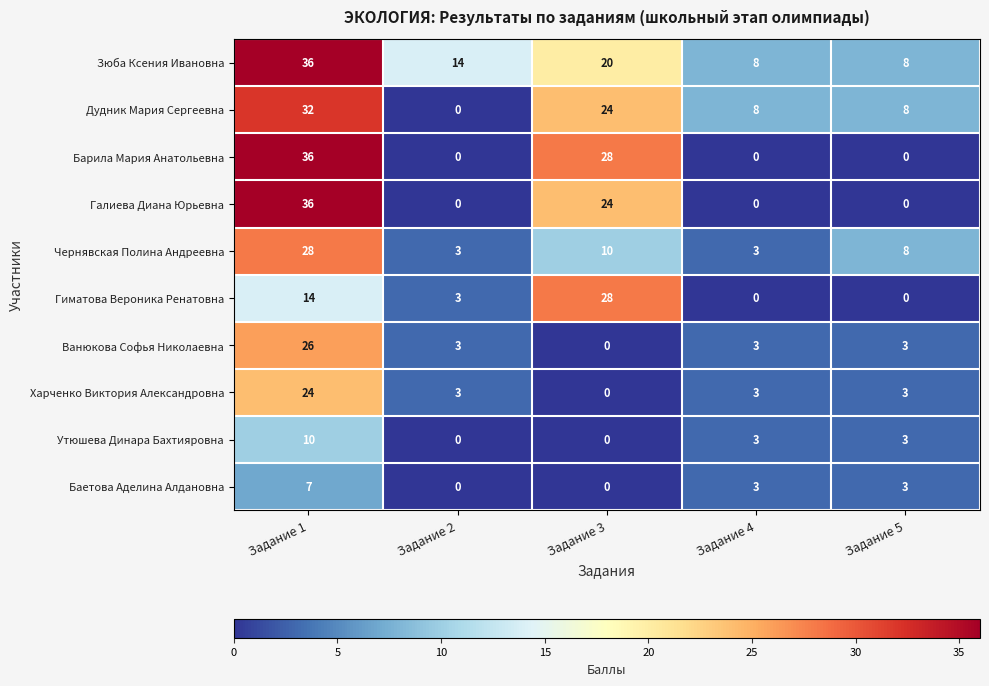

Which series changed the most between Задание 2 and Задание 3?

Барила Мария Анатольевна